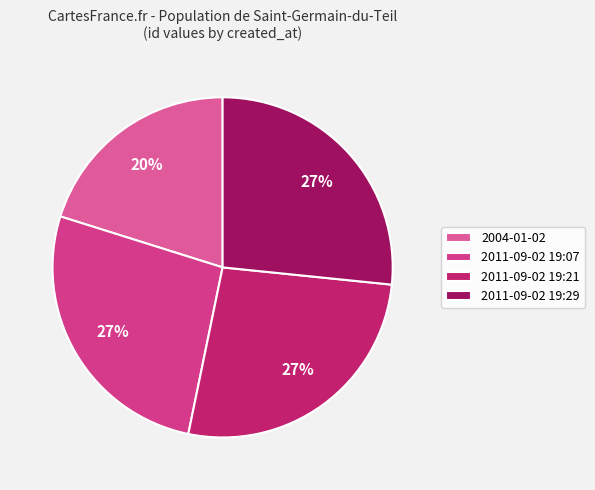

True or false: 2004-01-02 accounts for 13% of the total.

False